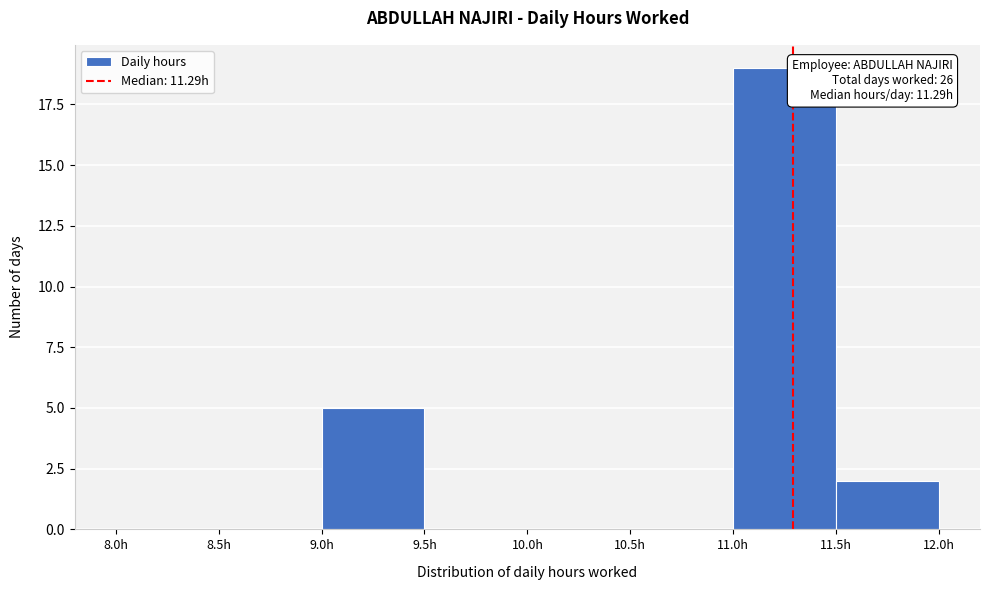

Over which range of the x-axis is the bar tallest?

11.0 to 11.5